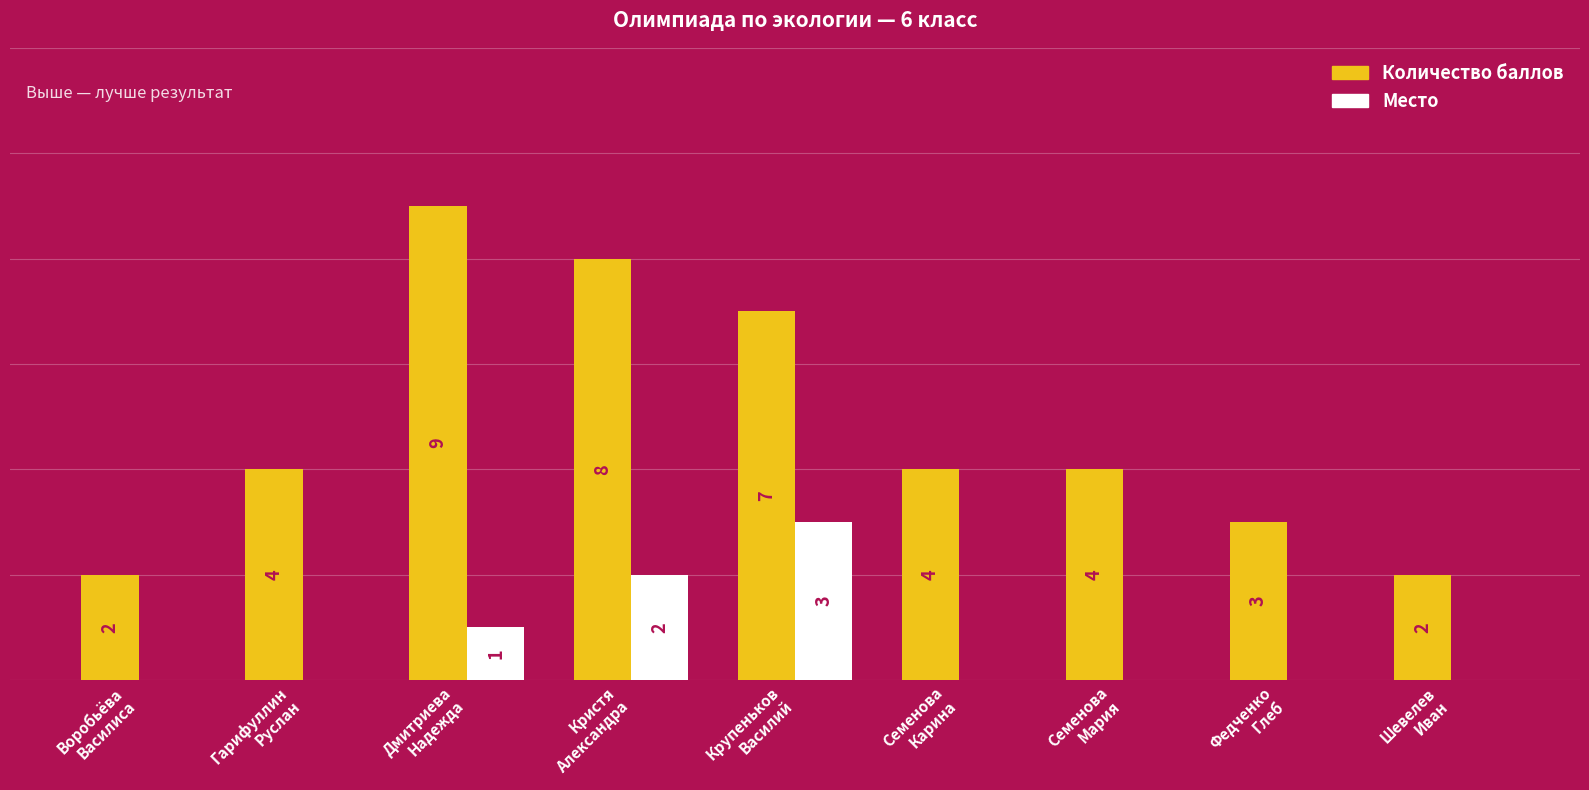

At which label does Место reach its peak?

Крупеньков
Василий